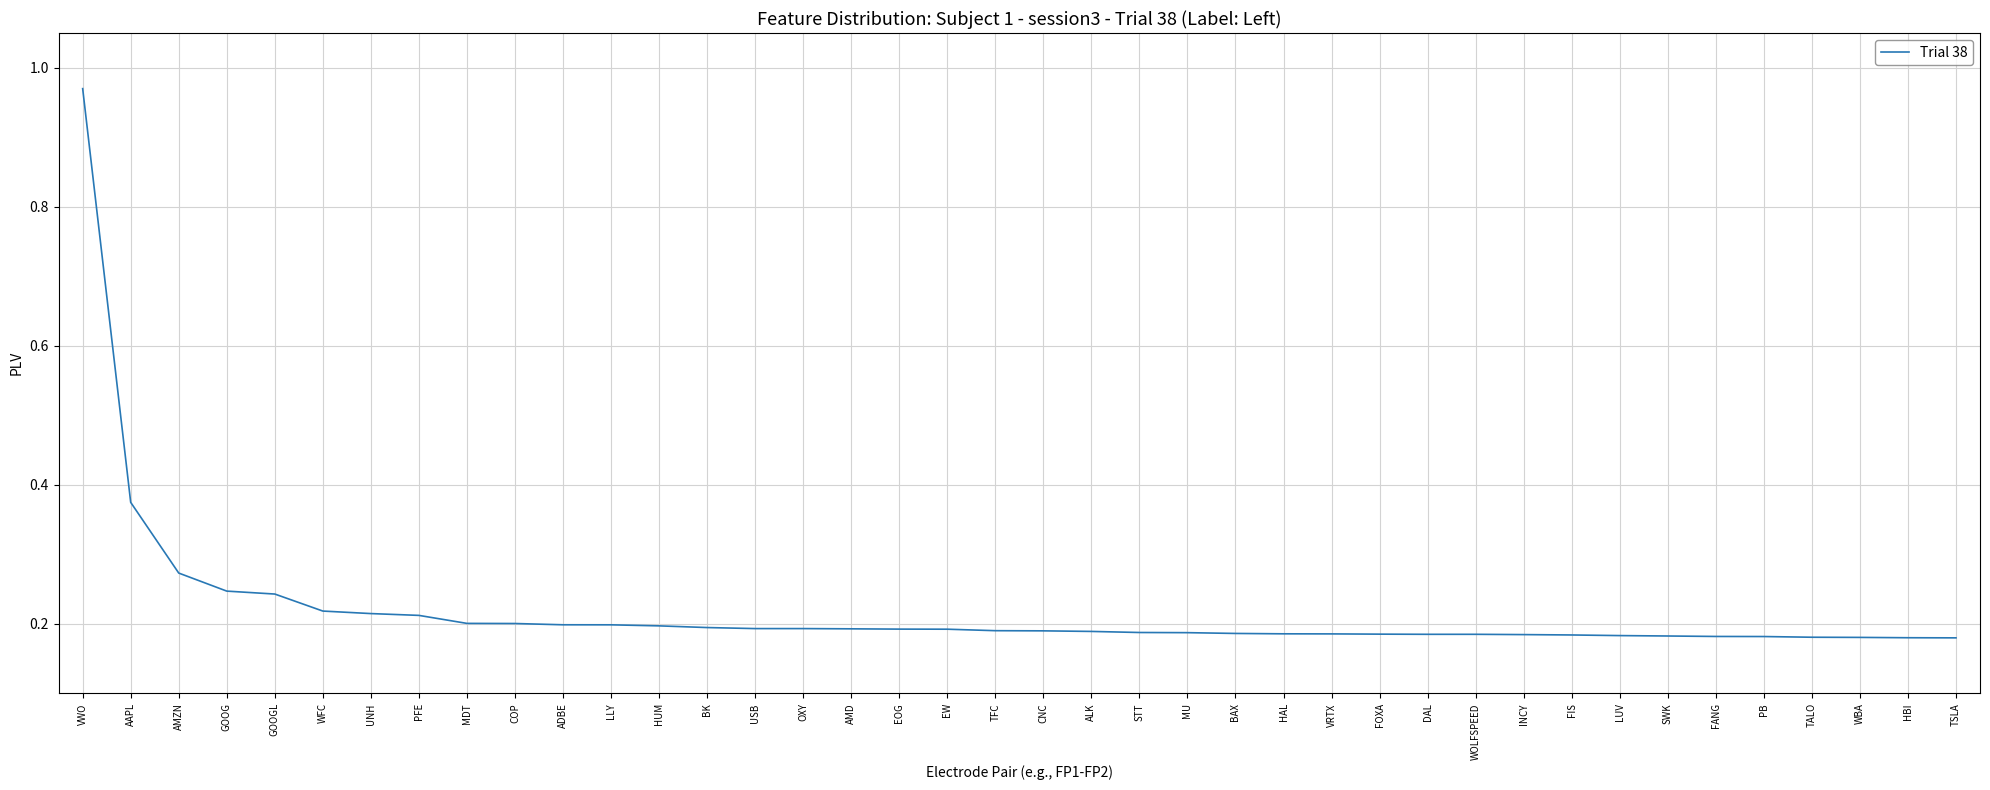

What position from the left is HUM?

13